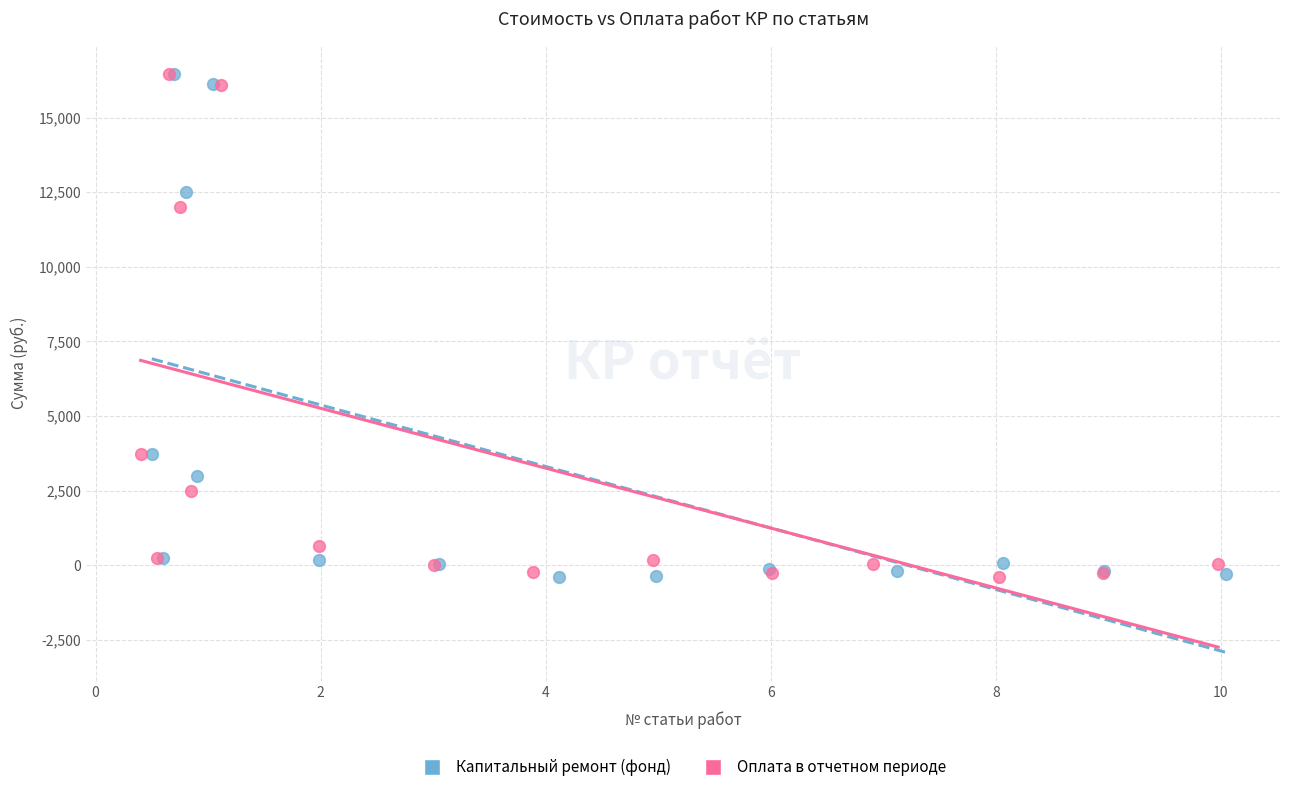

What are all the series names shown in the legend?

Капитальный ремонт (фонд), Оплата в отчетном периоде